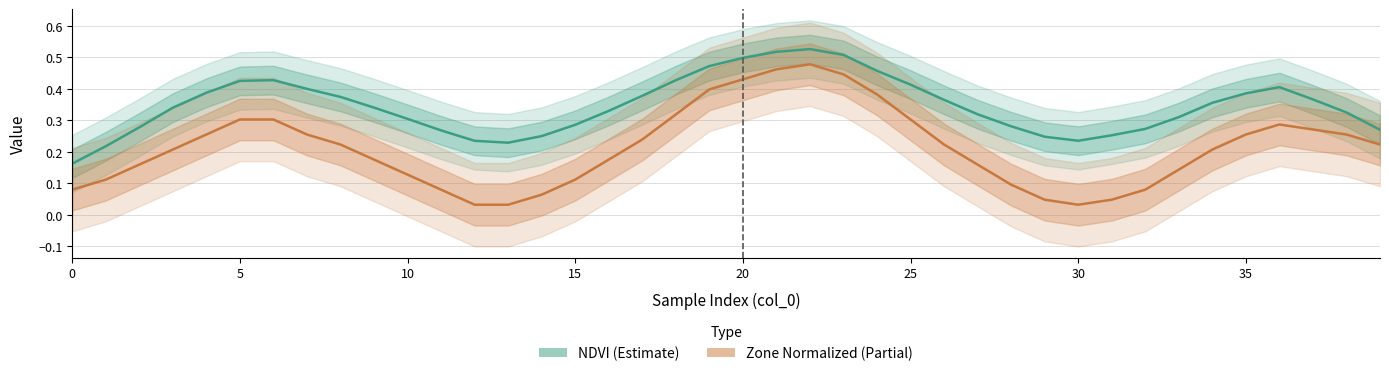

What is the label of the 14th point from the right?

26